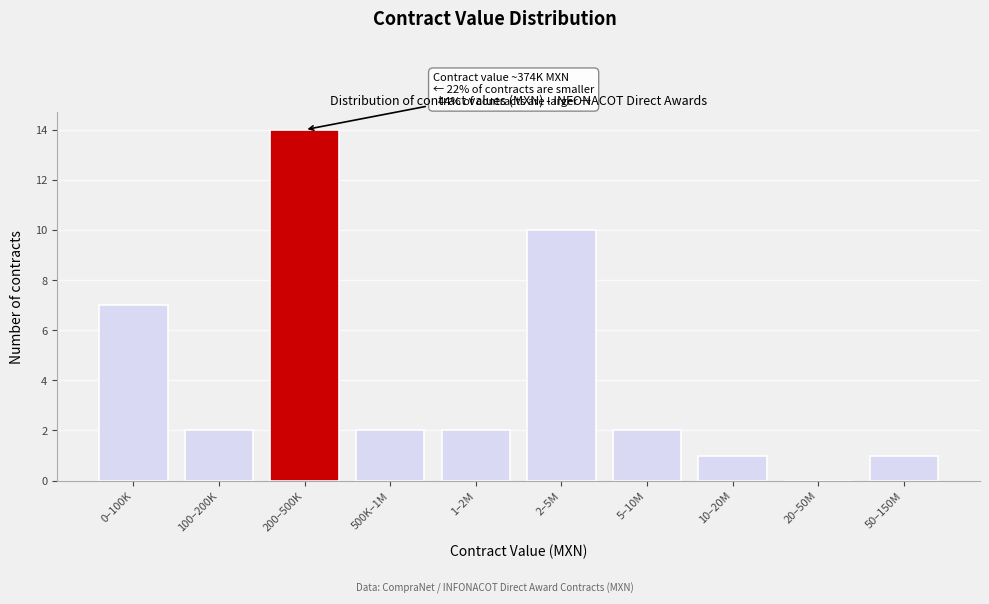

Reading right to left, what are all the values shown in this chart?

50–150M=1	20–50M=0	10–20M=1	5–10M=2	2–5M=10	1–2M=2	500K–1M=2	200–500K=14	100–200K=2	0–100K=7